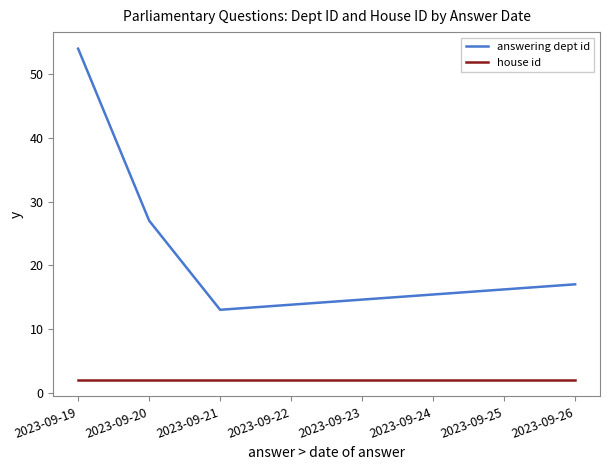

Count the number of data series in this chart.

2